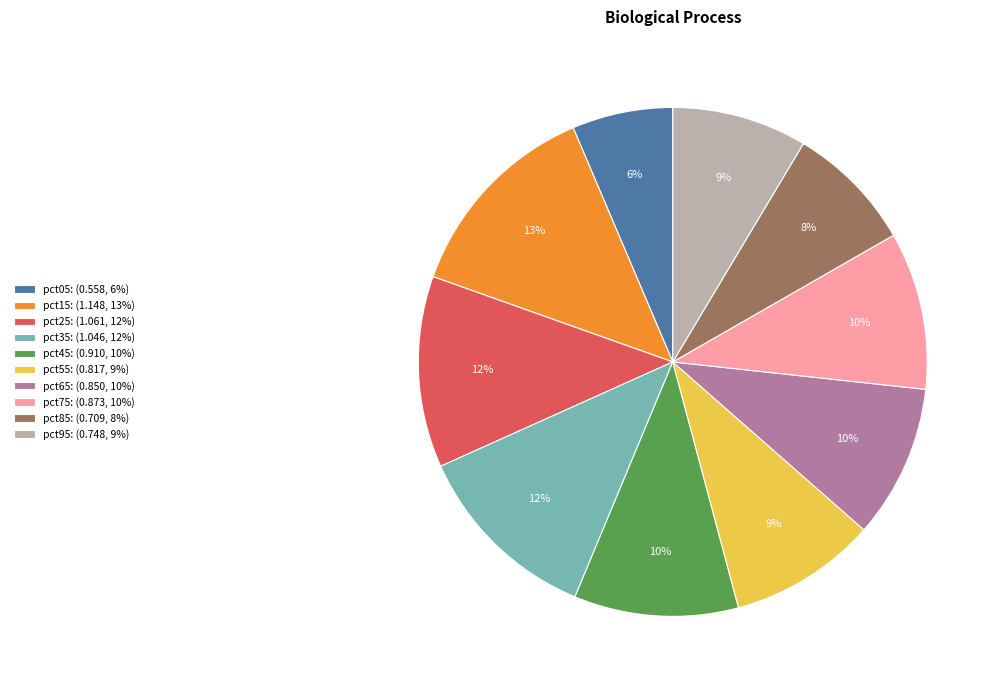

The pct45: (0.910, 10%) slice represents 10% of the pie. True or false?

True